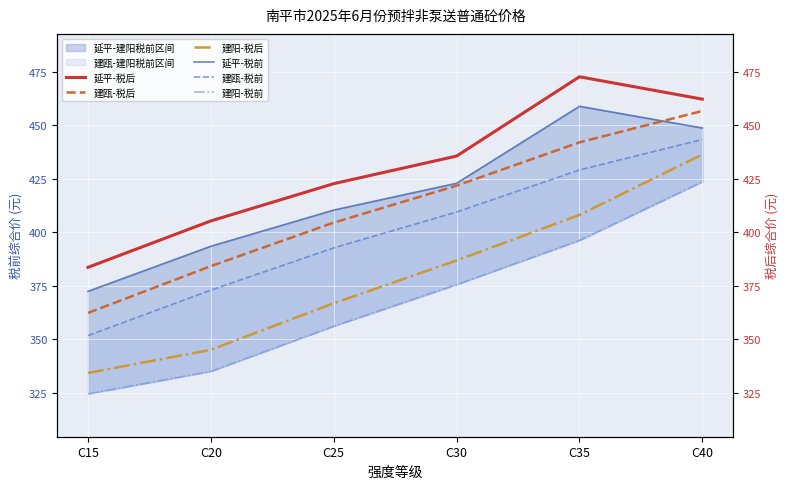

At which label is 延平-税前 closest to 415?

C25